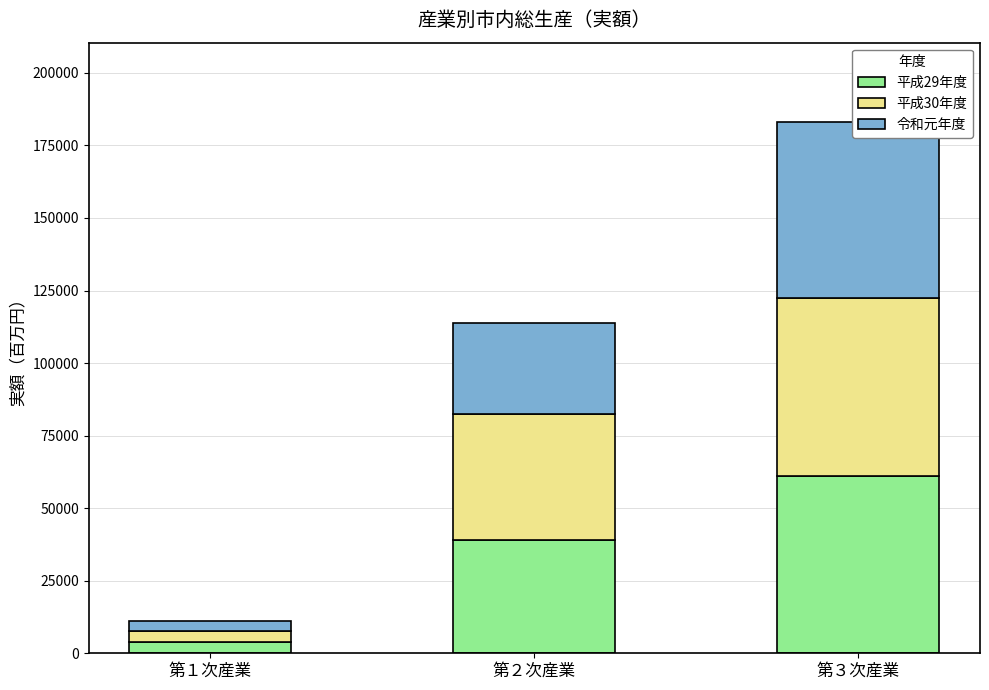

What is the difference between the highest and lowest values at 第３次産業?

938